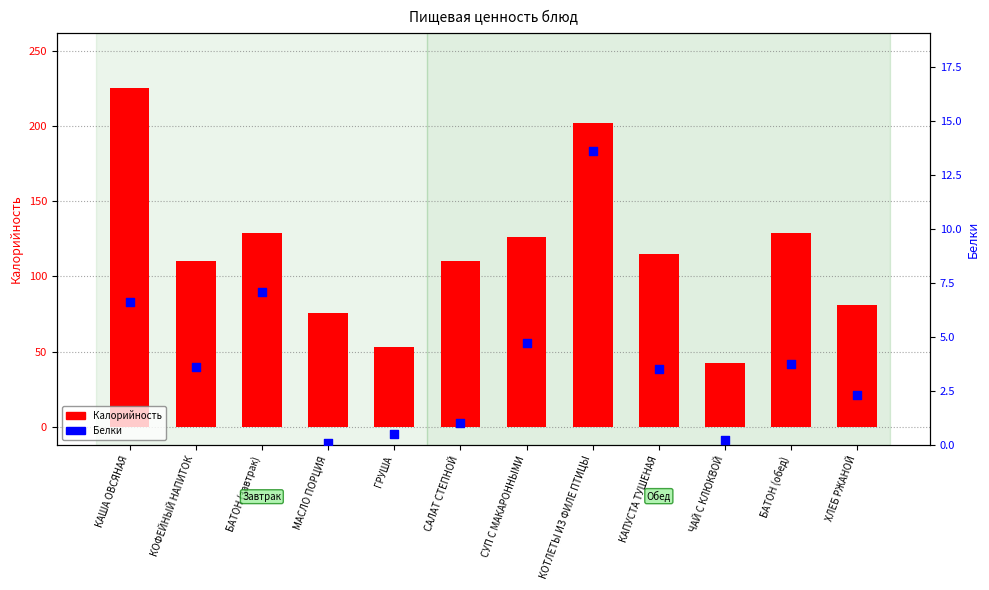

Is the value of Калорийность at ХЛЕБ РЖАНОЙ greater than the value of Белки at КАПУСТА ТУШЕНАЯ?

Yes